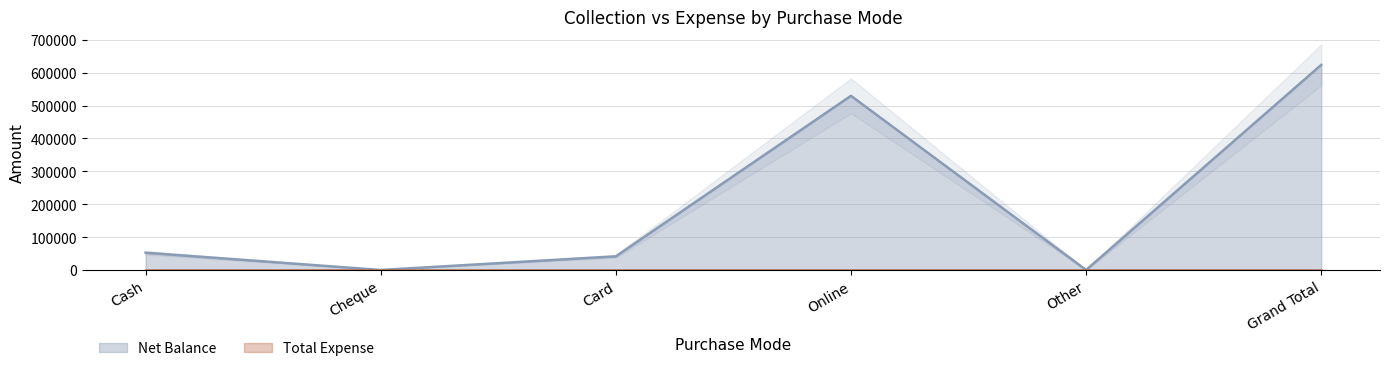

What is the value of the 1st point from the left?

52500